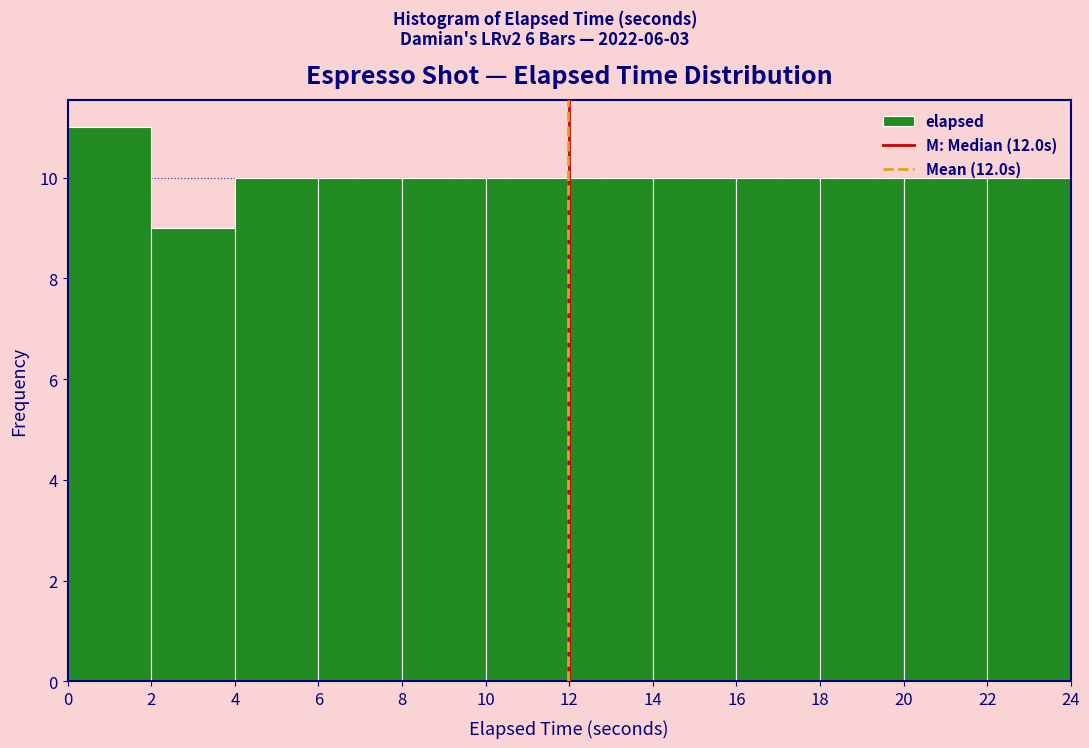

Reading left to right, list every bar in this chart as the range it spans on the x-axis followed by its height. The values are not printed on the chart, so give them approximately, as read against the axis.

0 to 2: 11
2 to 4: 9
4 to 6: 10
6 to 8: 10
8 to 10: 10
10 to 12: 10
12 to 14: 10
14 to 16: 10
16 to 18: 10
18 to 20: 10
20 to 22: 10
22 to 24: 10